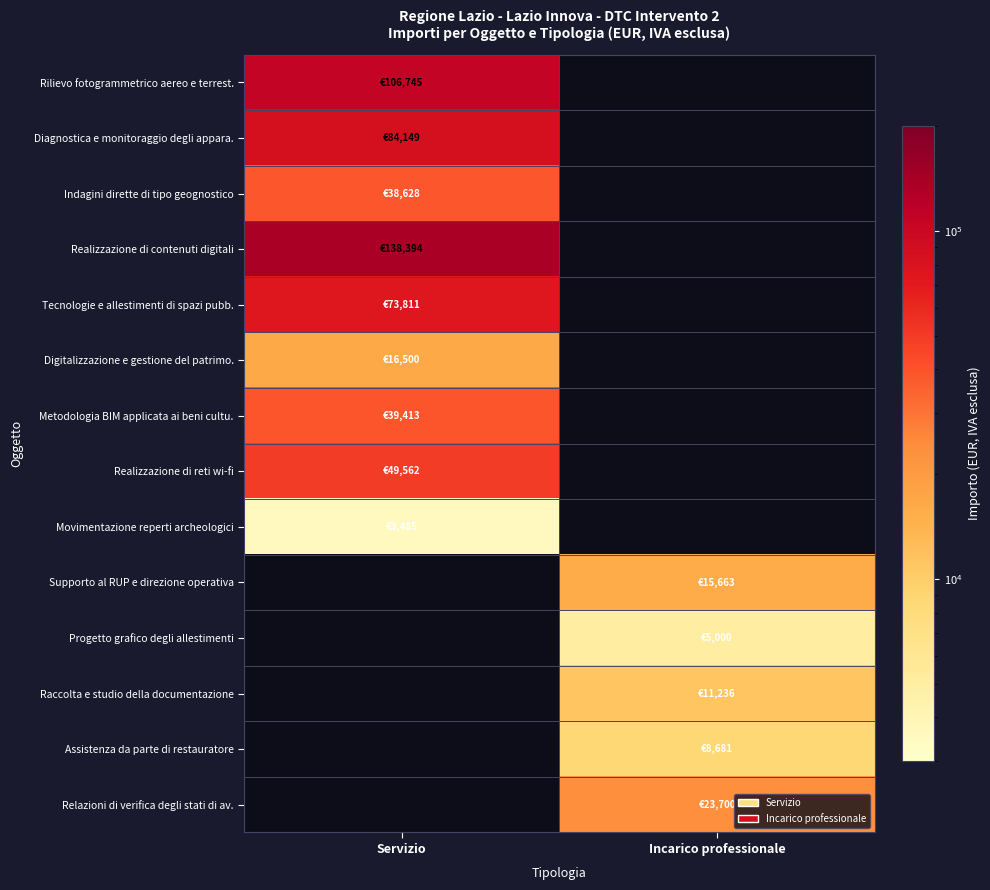

Which has a higher value, Incarico professionale or Servizio?

Servizio